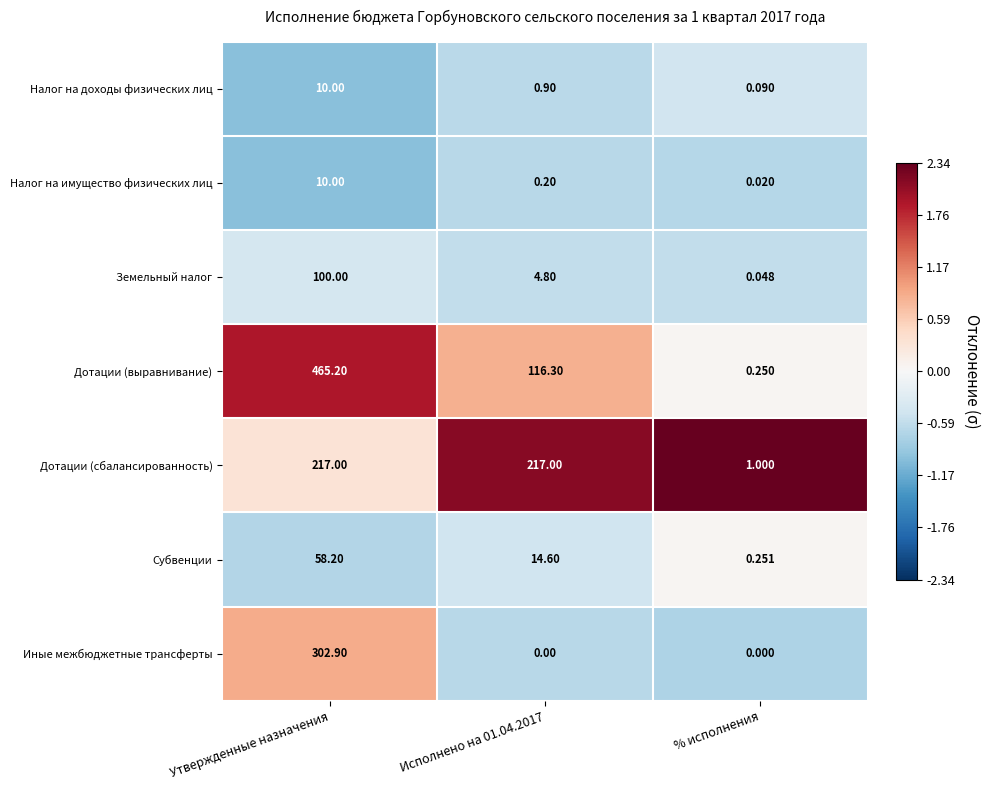

Which category has the highest value in the Налог на имущество физических лиц series?

Утвержденные назначения